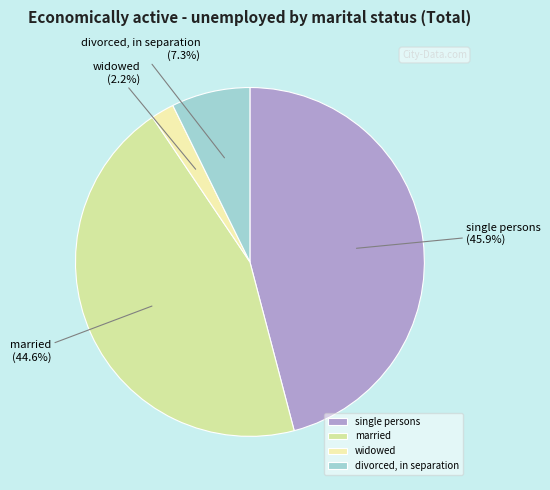

Is the sum of divorced, in separation and married greater than half?

Yes